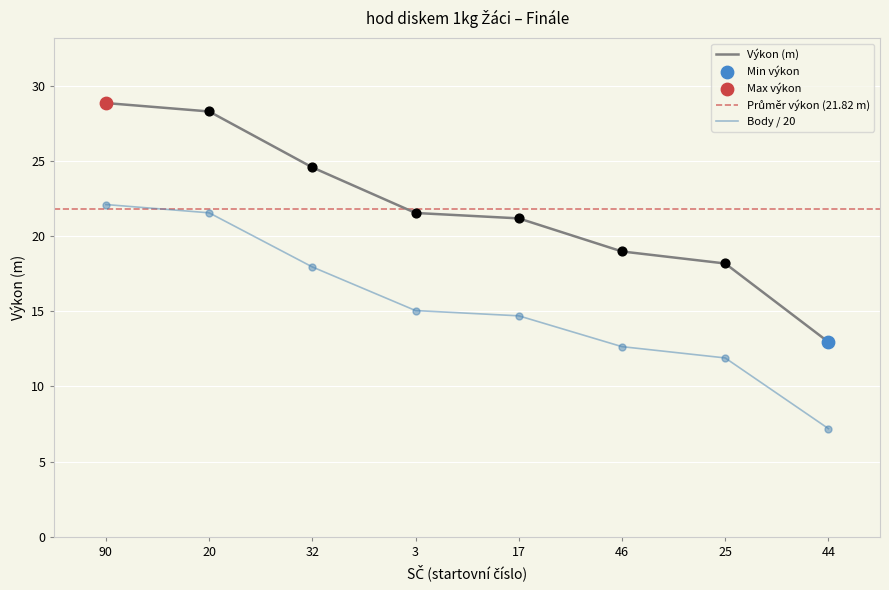

Which series reaches the minimum Y coordinate?

Body